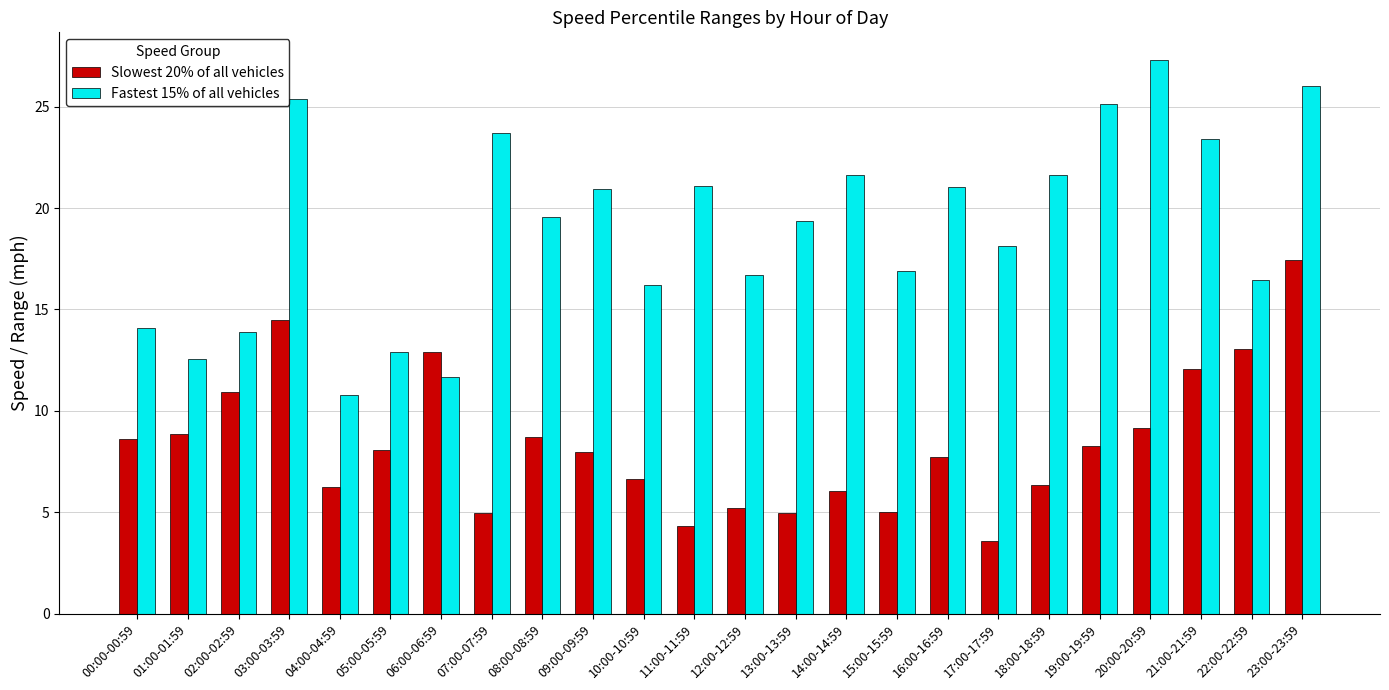

List the series in order of their overall mean, lowest first.

Slowest 20% of all vehicles, Fastest 15% of all vehicles